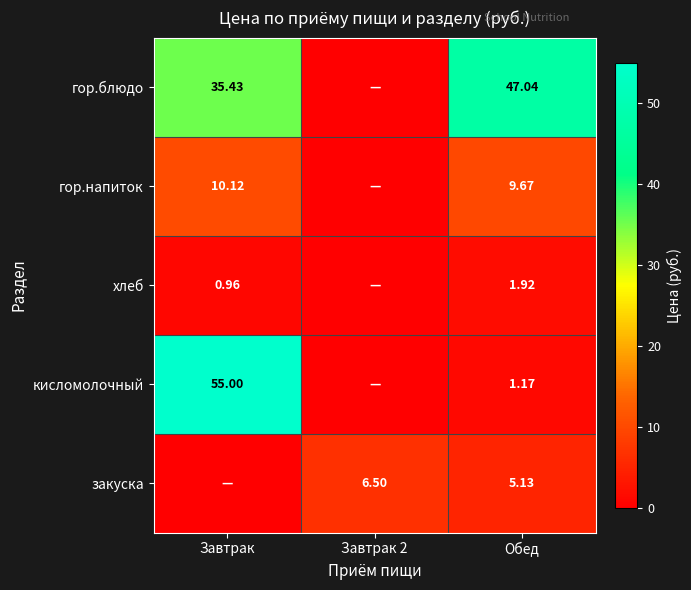

Rank the series at Обед from lowest to highest value.

кисломолочный, хлеб, закуска, гор.напиток, гор.блюдо